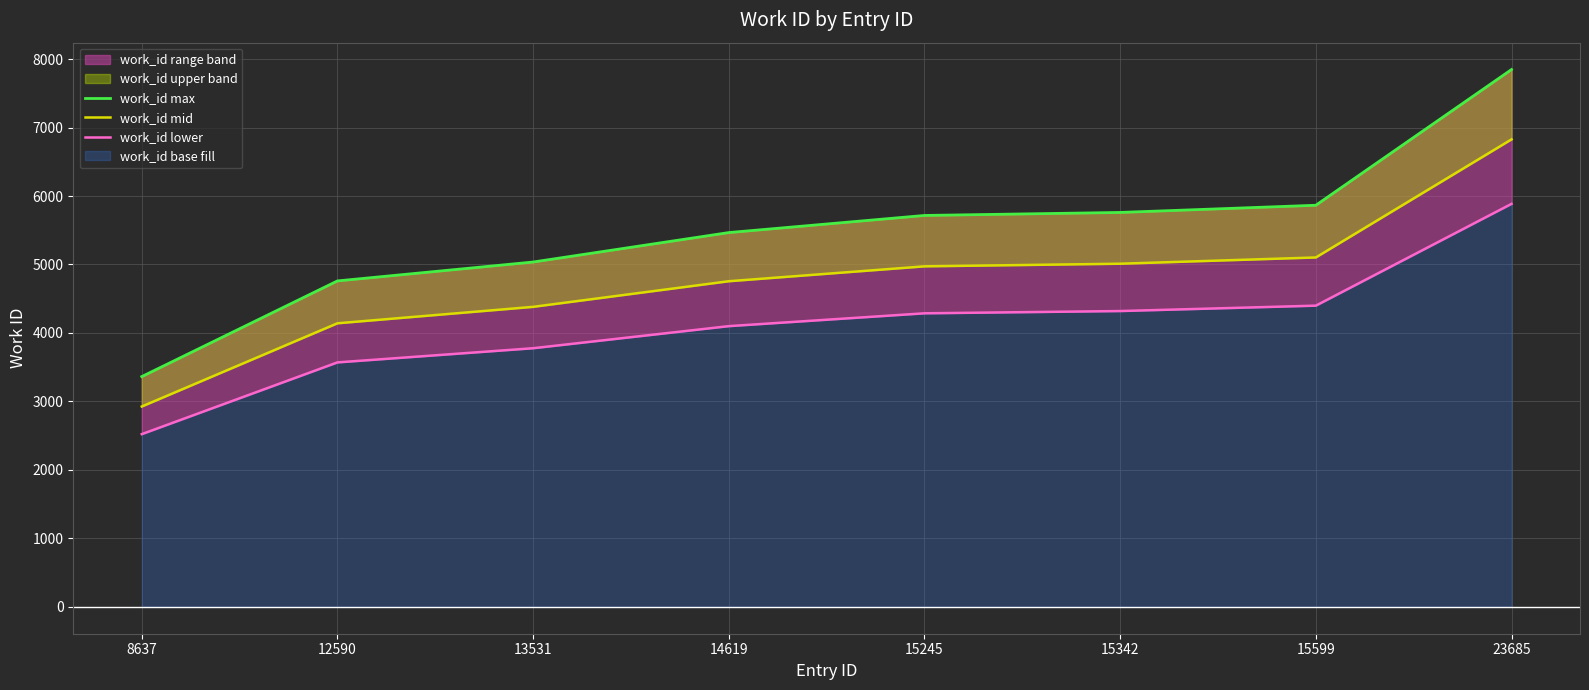

True or false: work_id max and work_id lower intersect in this chart.

False